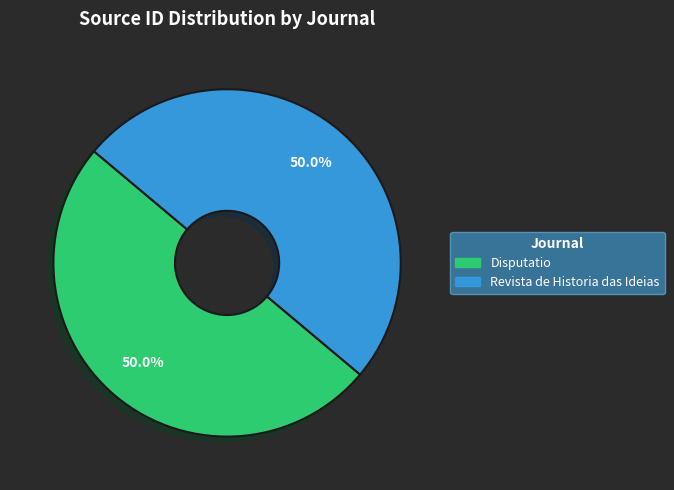

How many segments does this pie chart have?

2